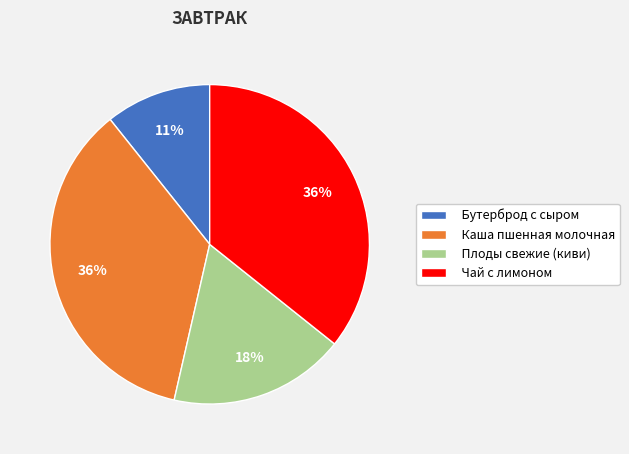

What is the ratio of the value at Бутерброд с сыром to the value at Плоды свежие (киви)?

0.6